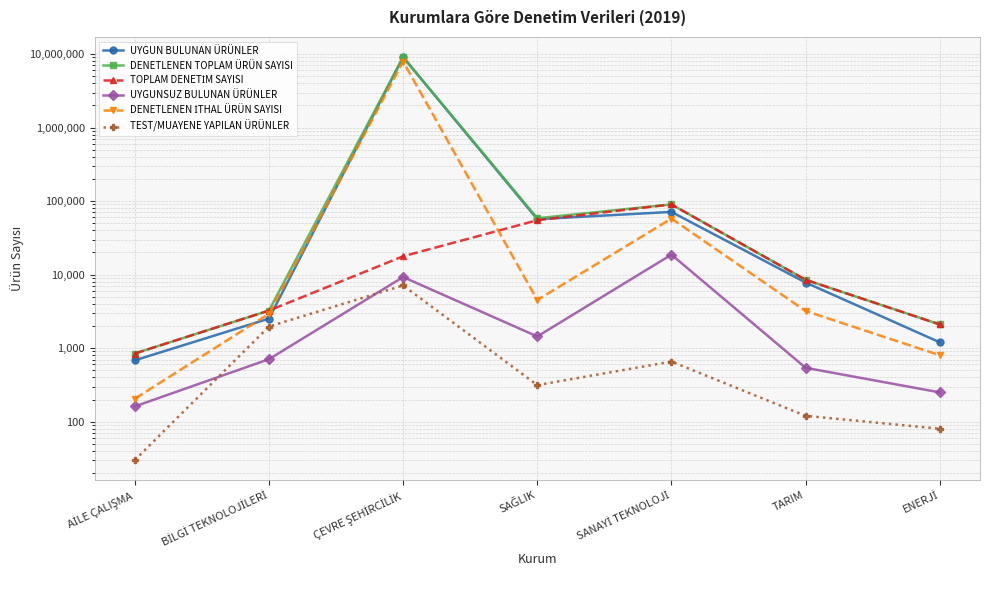

What is the label of the 6th point from the left?

TARIM